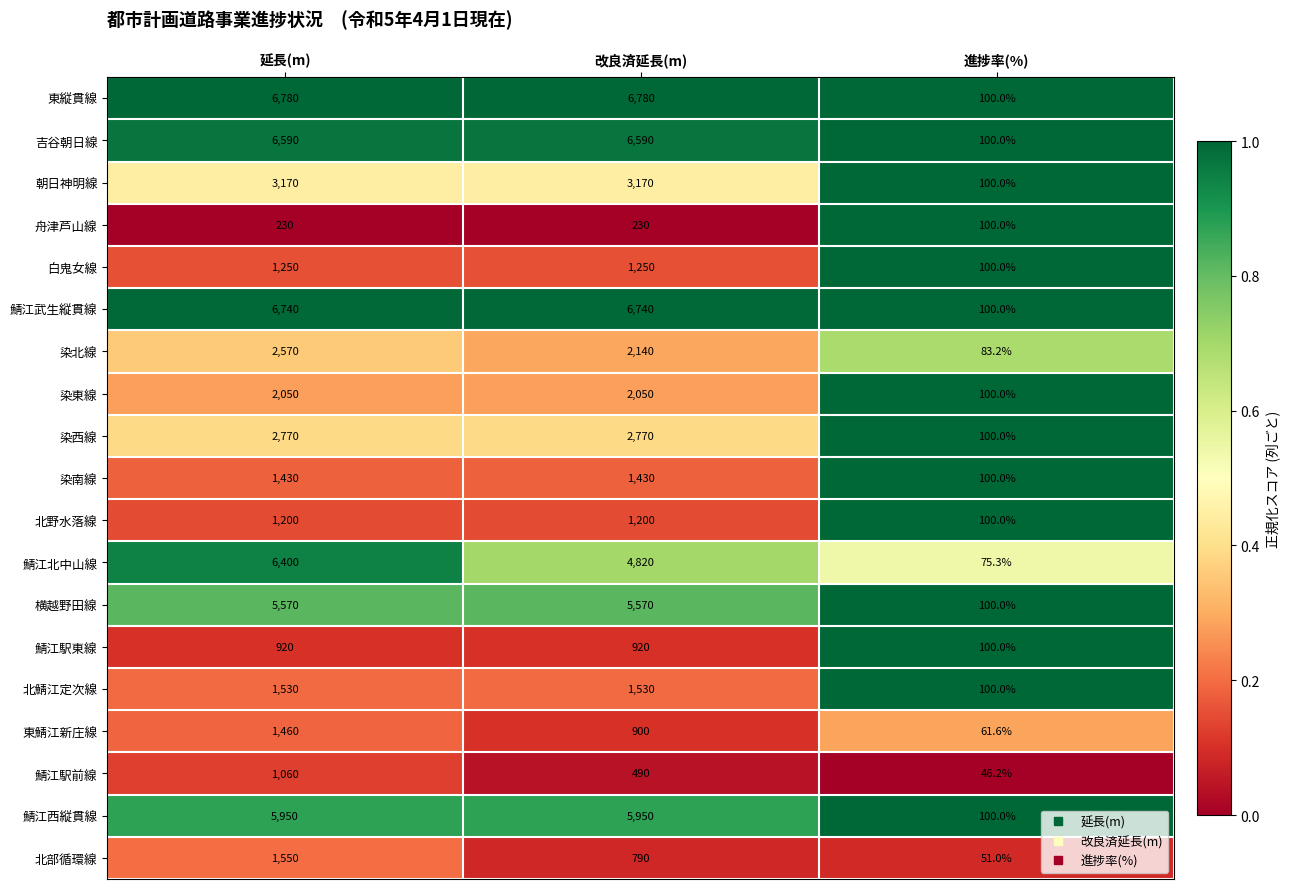

Which series has the largest total across all categories?

東縦貫線